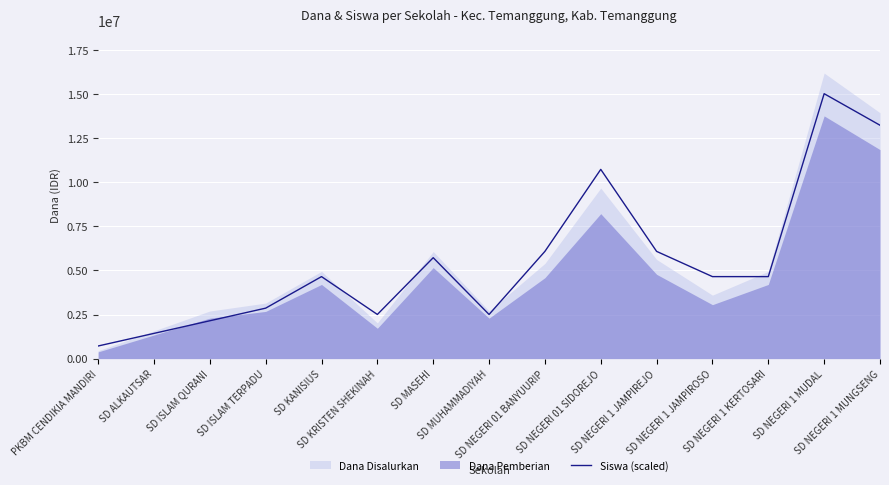

What is the difference between the values at SD MUHAMMADIYAH and SD ALKAUTSAR?

1073599.1